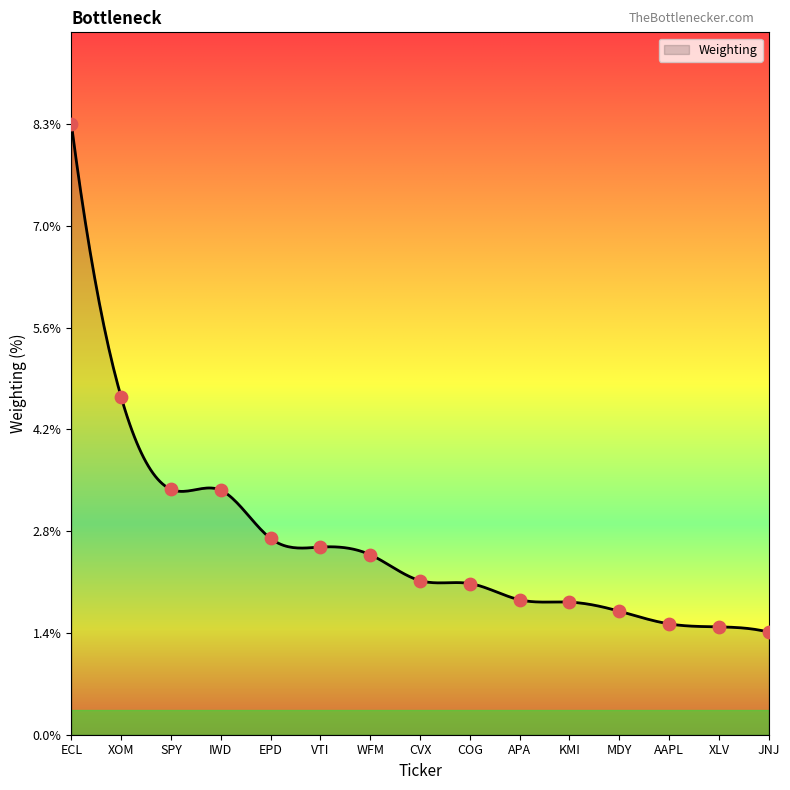

What is the change in value from SPY to KMI?

-1.5